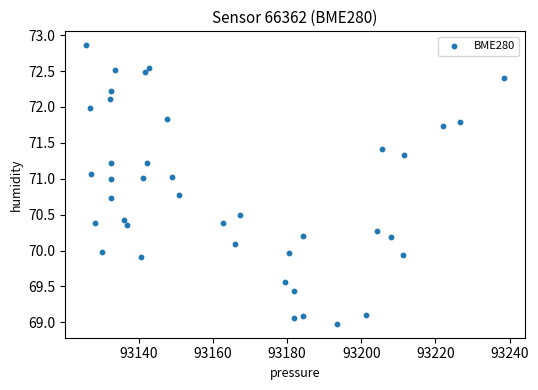

What is the range of X values (max minus min)?

112.6